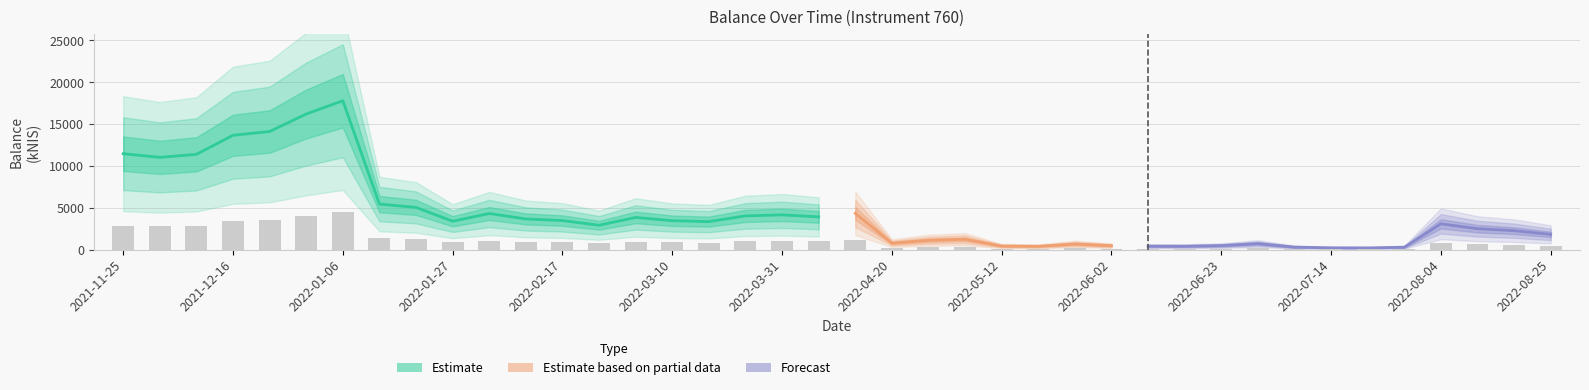

Which label corresponds to the smallest value in the chart?

2022-07-21